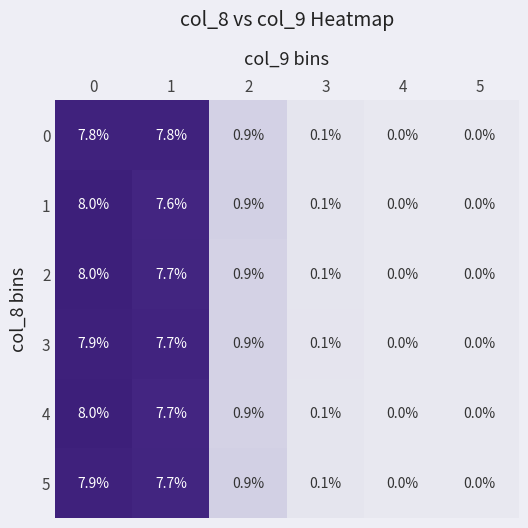

What is the spread (max minus min) of values at 1?

0.2